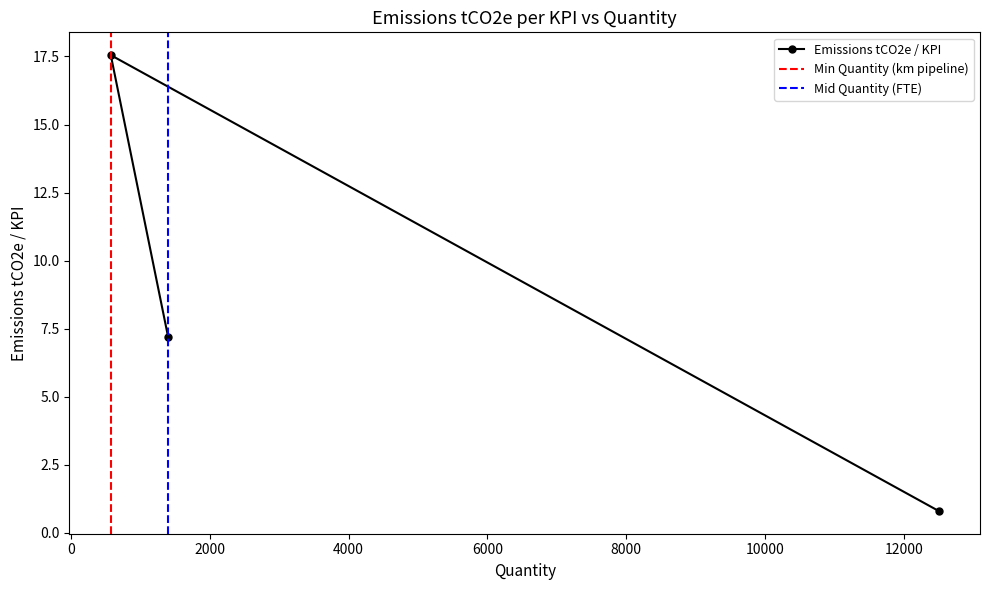

How many values exceed 7?

2